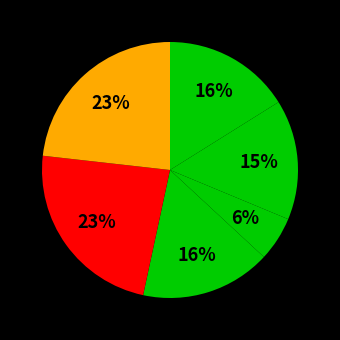

What is the largest slice in the pie chart?

2008